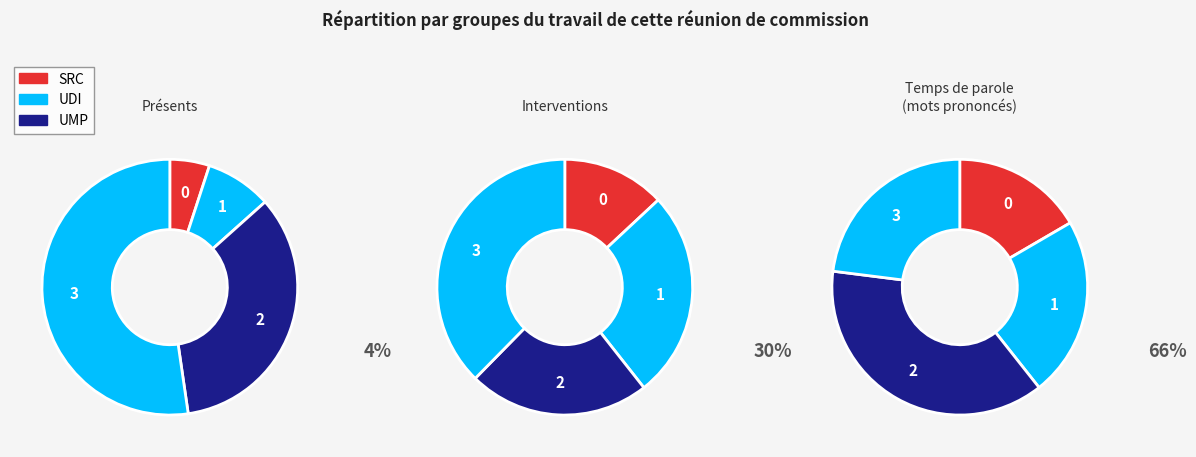

Is 35 the majority of the pie?

No